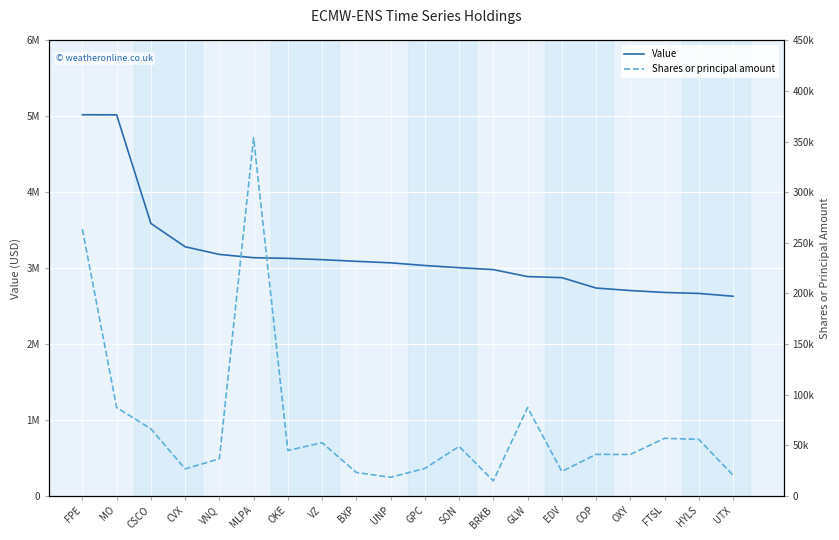

Rank the categories by Shares or principal amount value from highest to lowest.

MLPA, FPE, GLW, MO, CSCO, FTSL, HYLS, VZ, SON, OKE, COP, OXY, VNQ, GPC, CVX, EDV, BXP, UTX, UNP, BRKB